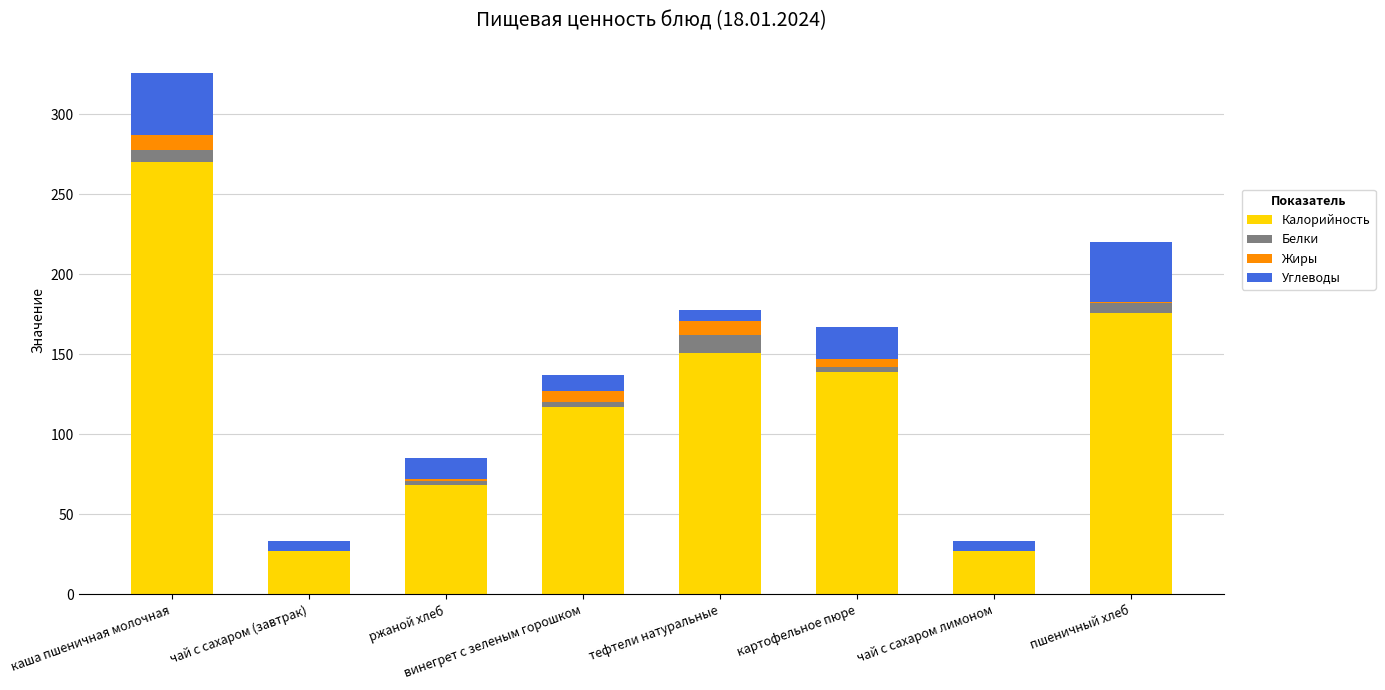

At which label does Калорийность reach its peak?

каша пшеничная молочная